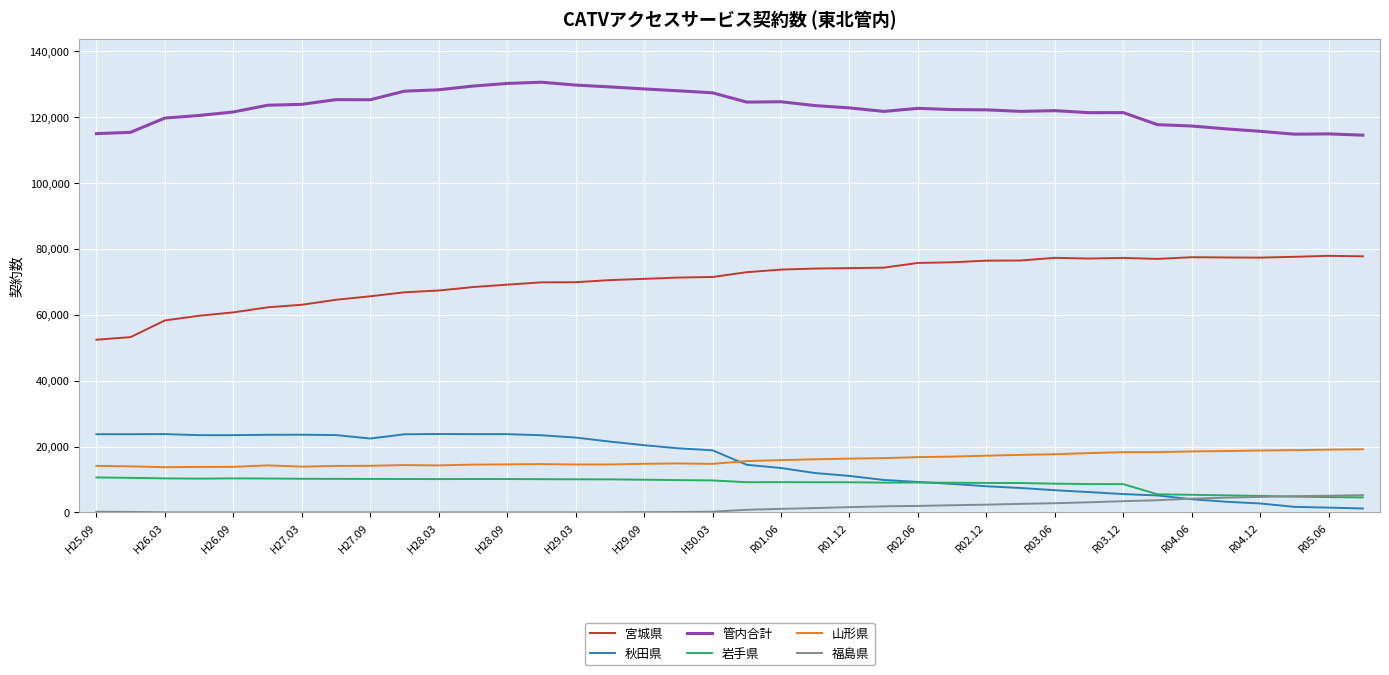

What is the maximum value shown in the chart?

130591